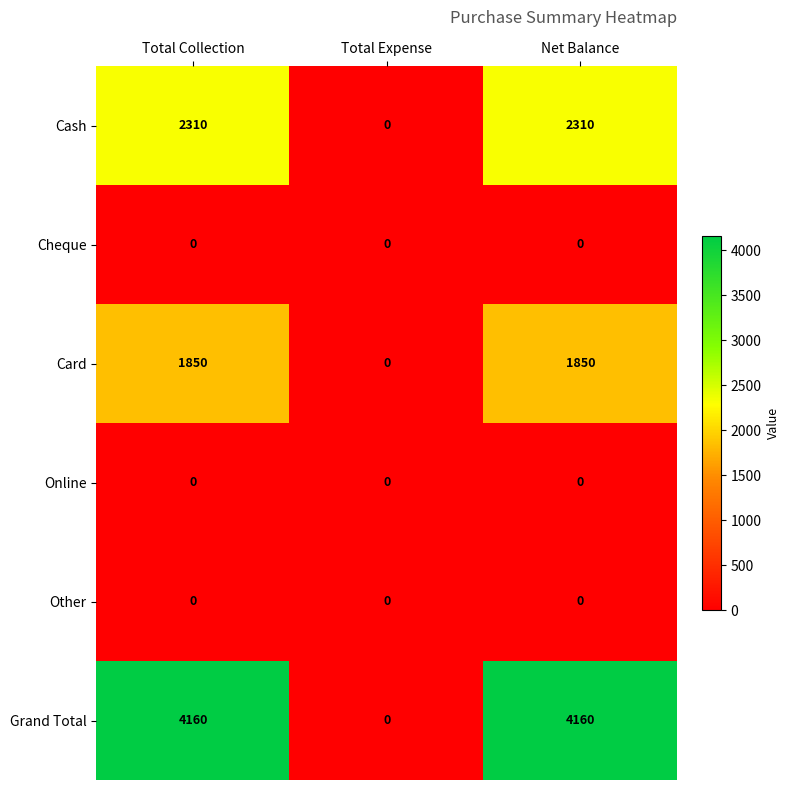

Which series has the largest total across all categories?

Grand Total